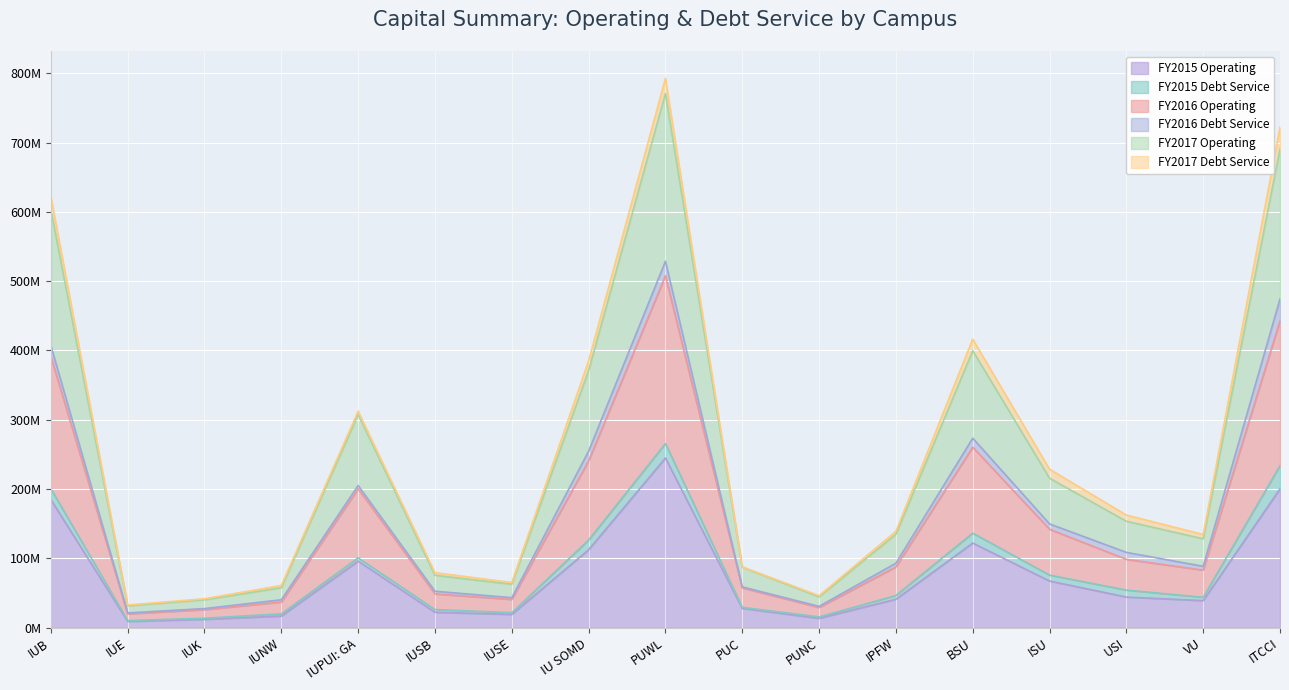

Where does the FY2015 Operating series first go above 41?

IUB